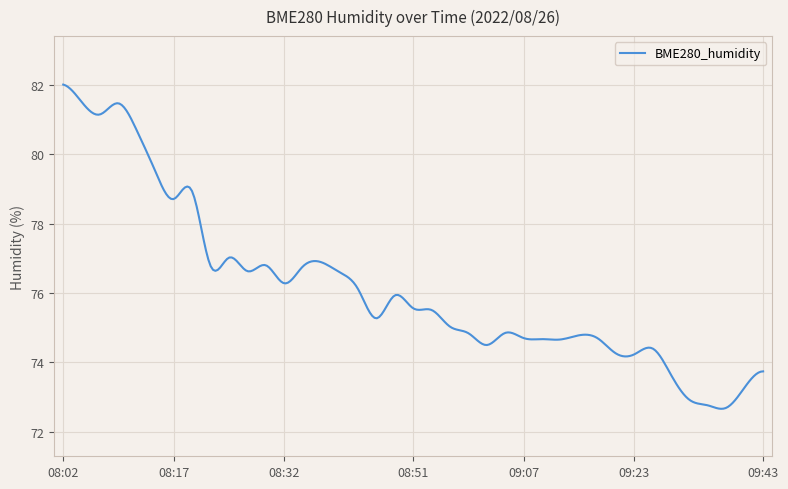

What is the minimum value shown in the chart?

72.7